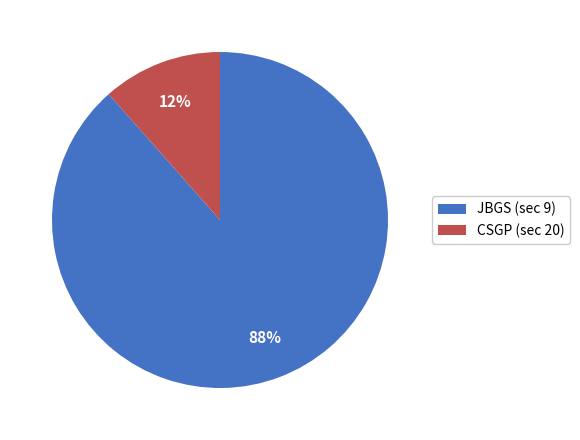

To the nearest percent, what portion does JBGS (sec 9) represent?

88%